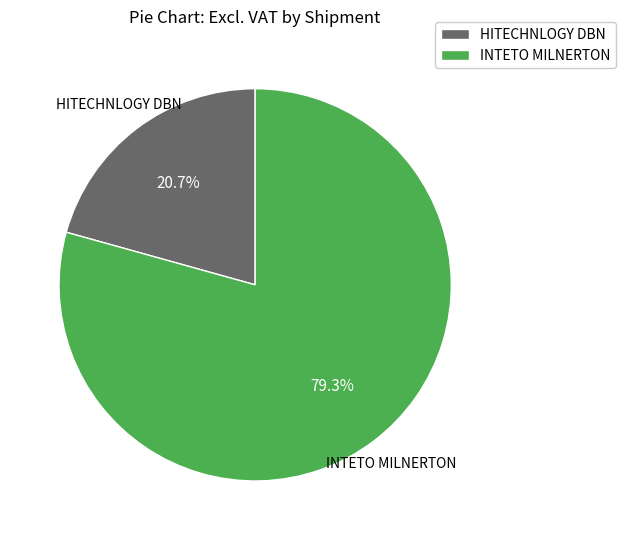

Which category has the biggest portion of the pie?

INTETO MILNERTON